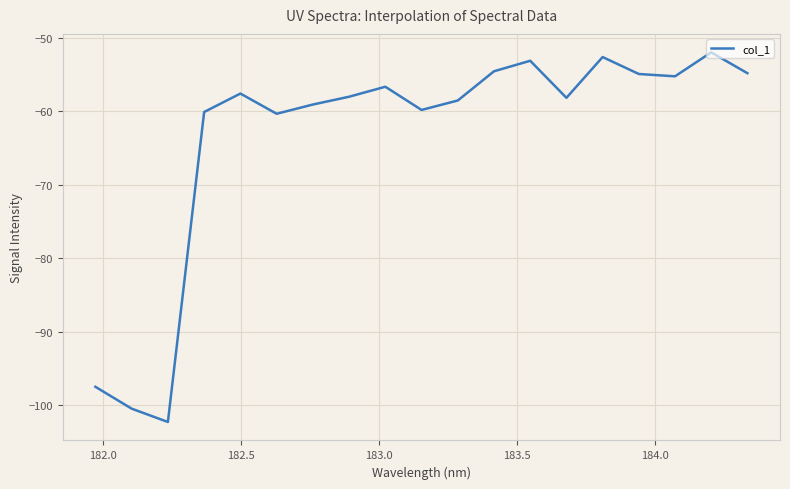

What is the greatest value displayed?

-52.0